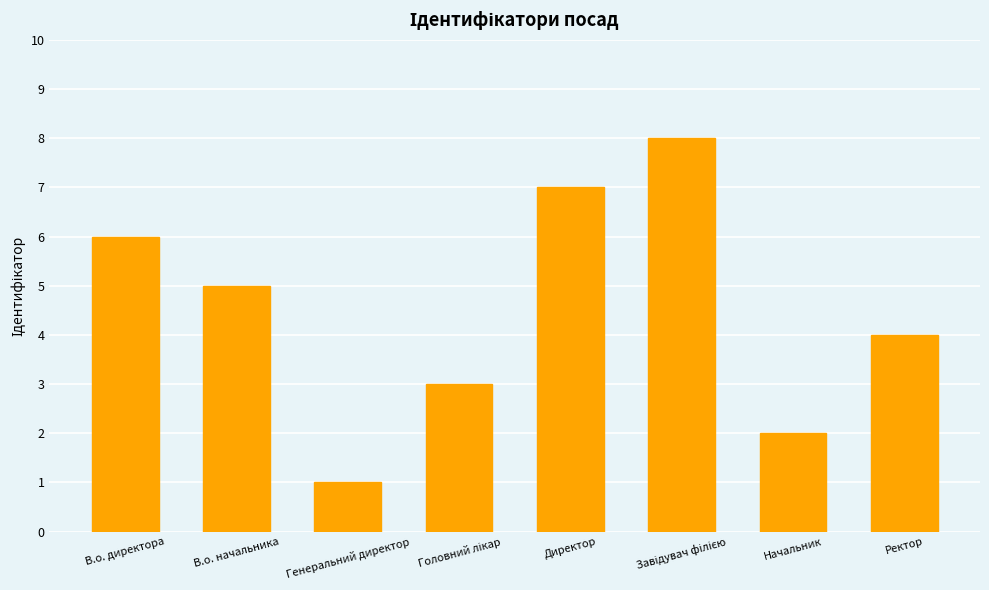

Count the values in the range 3 to 7.

5